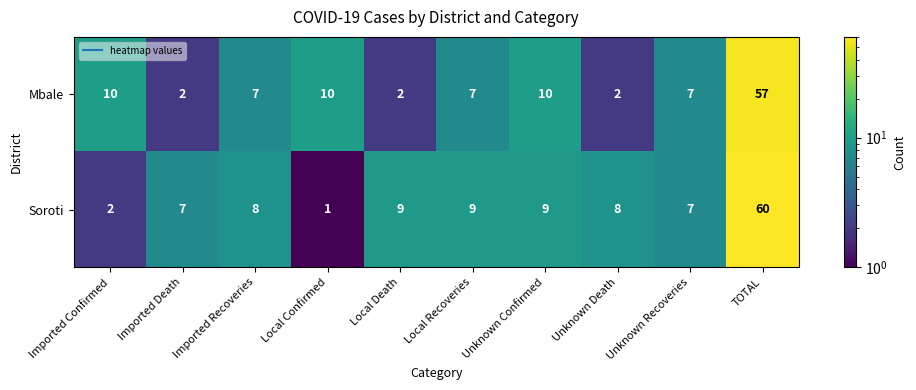

At which category is the sum across all series the highest?

TOTAL